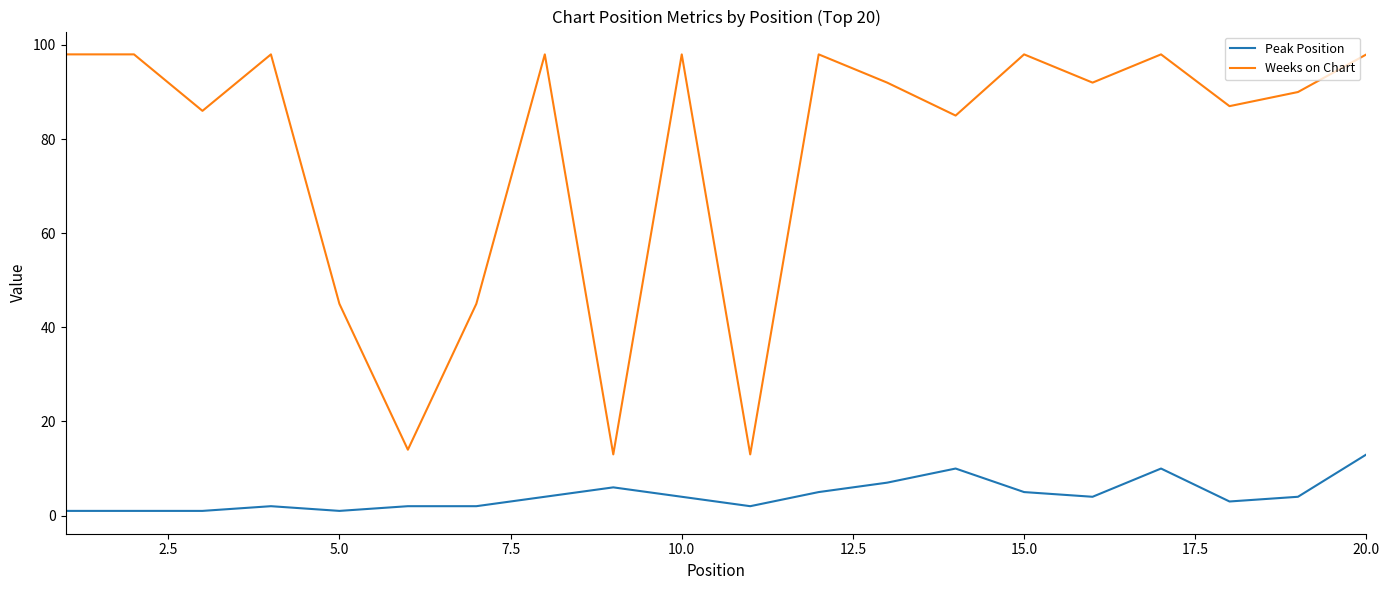

True or false: Peak Position and Weeks on Chart intersect in this chart.

False